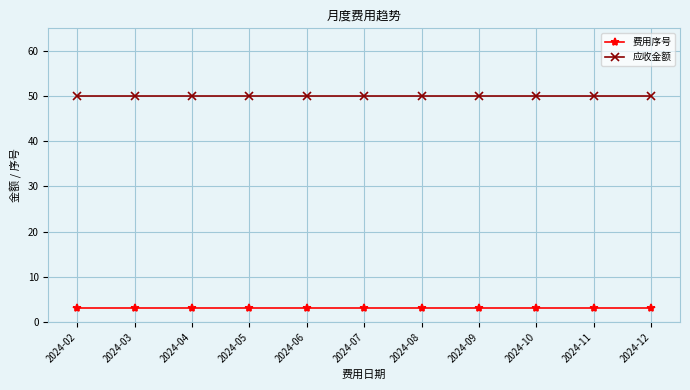

Rank the series by their average value, from highest to lowest.

应收金额, 费用序号